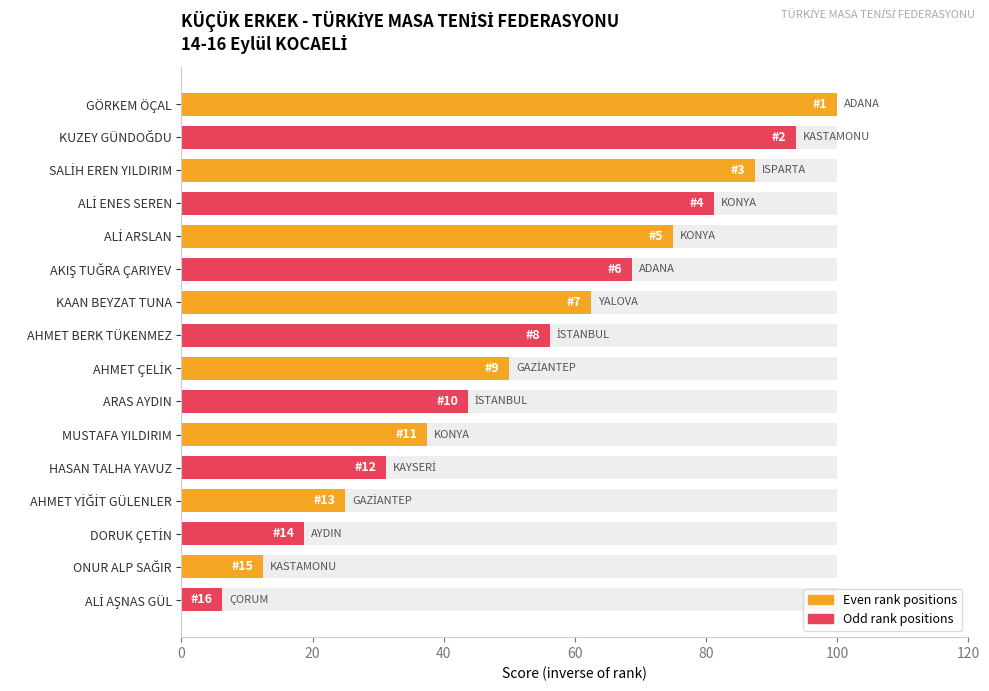

What is the average value?

53.1